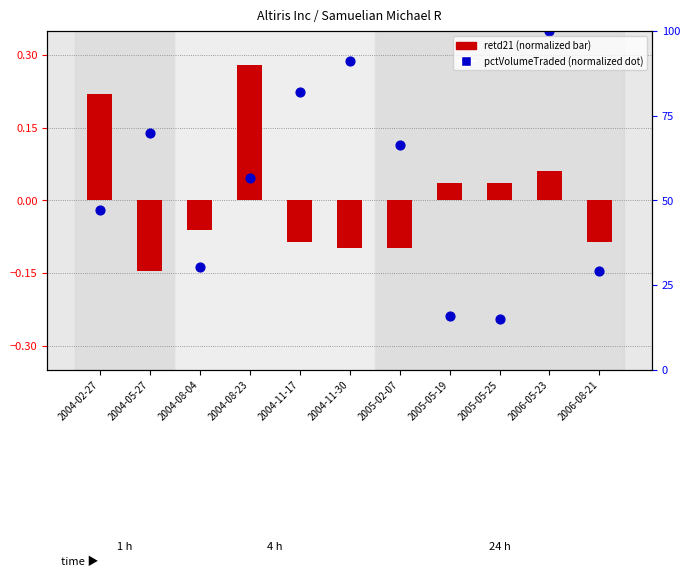

What are all the series names shown in the legend?

retd21 (normalized), pctVolumeTraded (normalized)